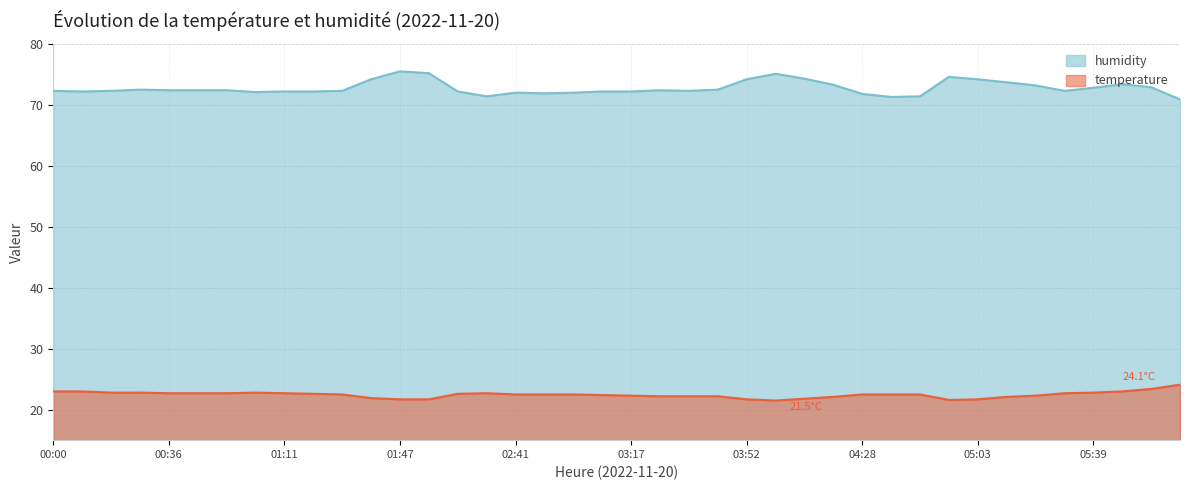

Rank the categories by temperature value from highest to lowest.

06:05, 05:56, 00:00, 00:09, 05:47, 00:18, 00:27, 01:02, 05:39, 00:36, 00:45, 00:53, 01:11, 02:32, 05:30, 01:20, 02:14, 01:29, 02:41, 02:50, 02:59, 04:28, 04:37, 04:46, 03:08, 03:17, 05:21, 03:26, 03:35, 03:44, 04:19, 05:12, 01:38, 04:10, 01:47, 01:56, 03:52, 05:03, 04:54, 04:01